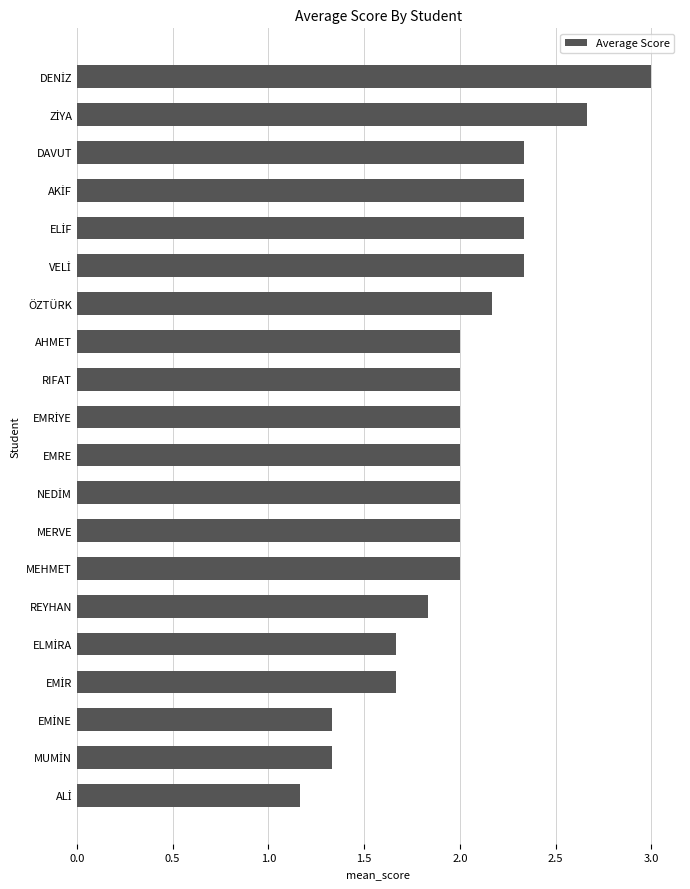

What is the maximum value shown in the chart?

3.0